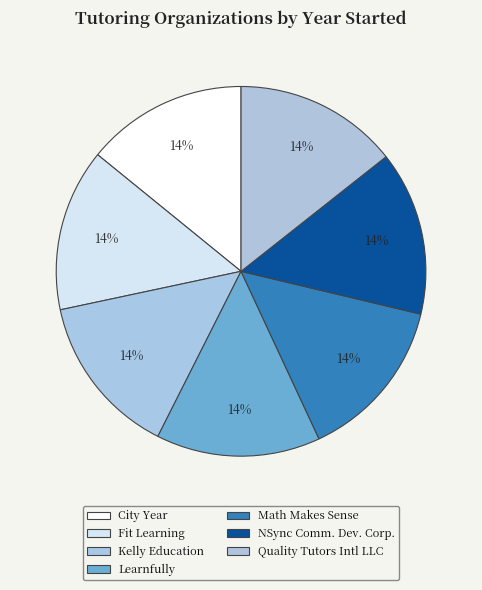

Which category has the smallest portion of the pie?

City Year